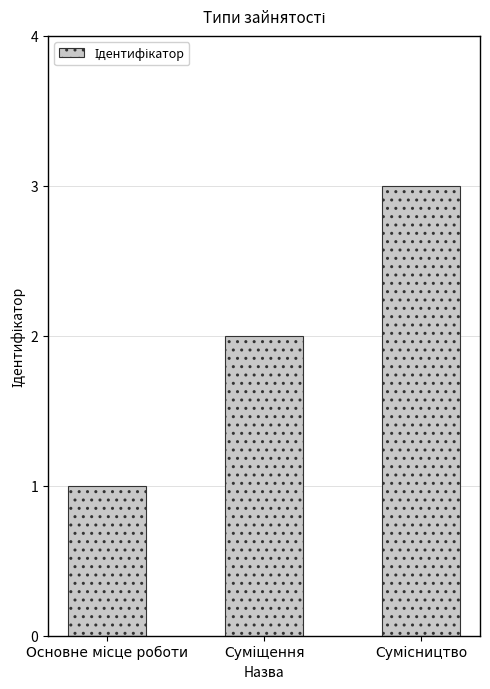

What is the sum of all values?

6